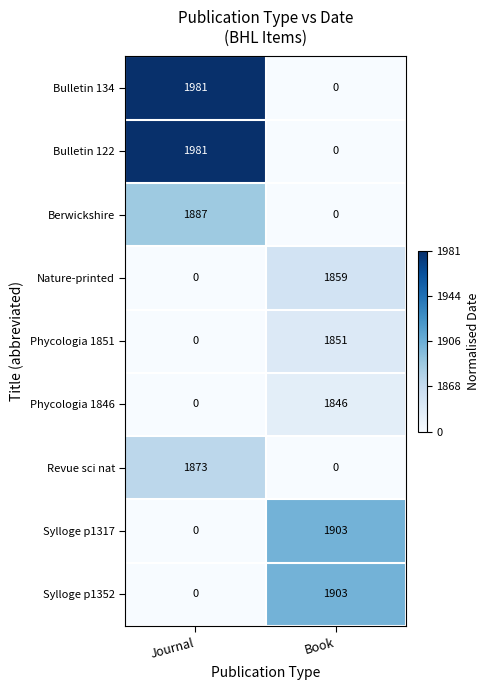

What is the difference between the maximum and minimum values in the Sylloge p1352 series?

1903